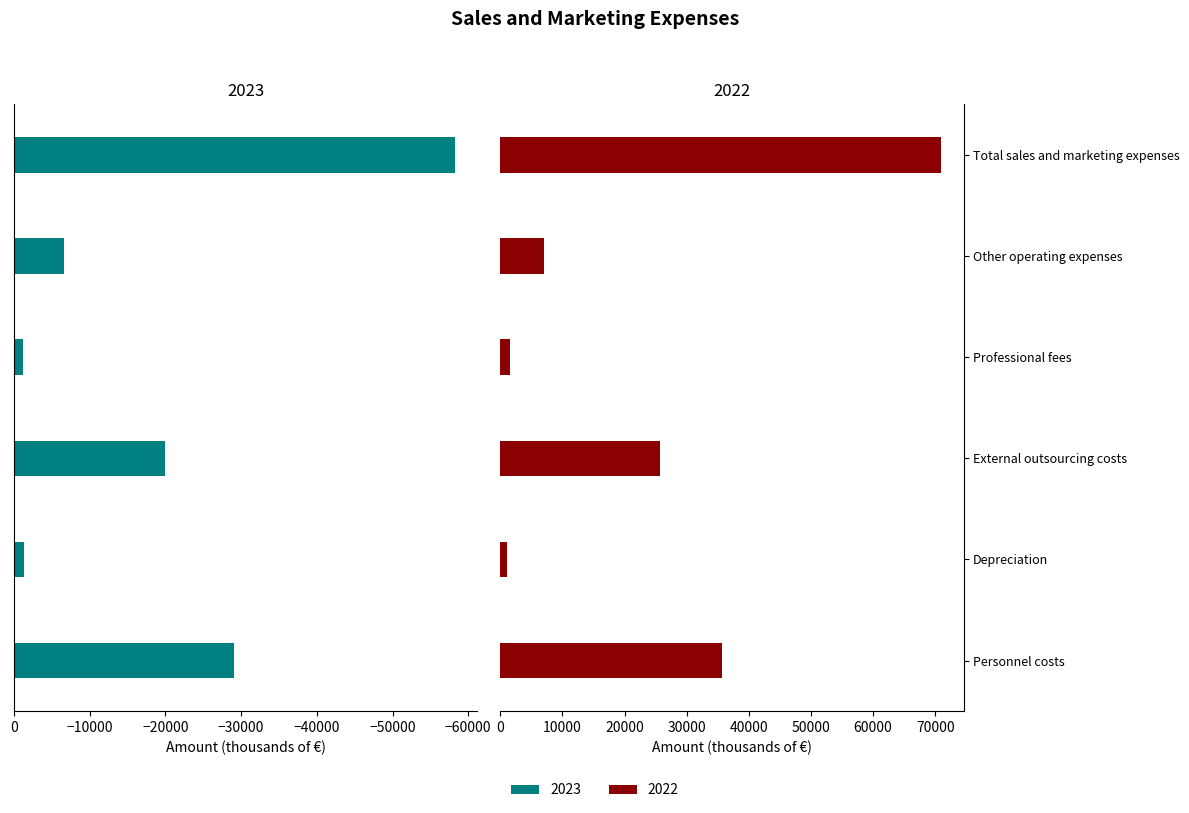

How many values in the 2023 series are below -6588?

3